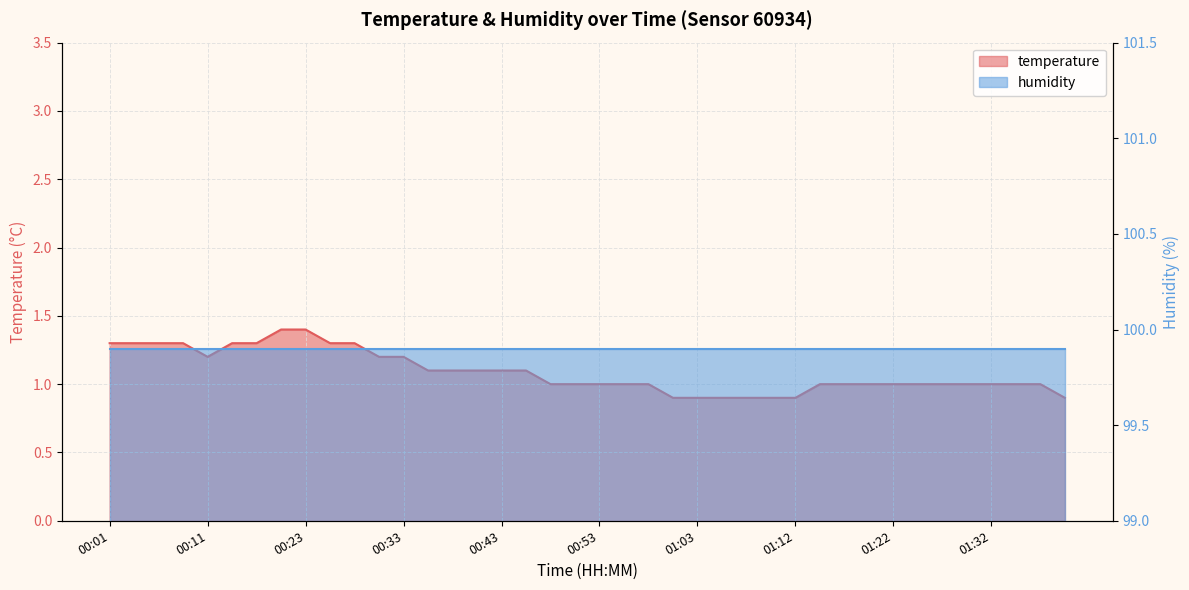

Read the value at 01:08.

0.9